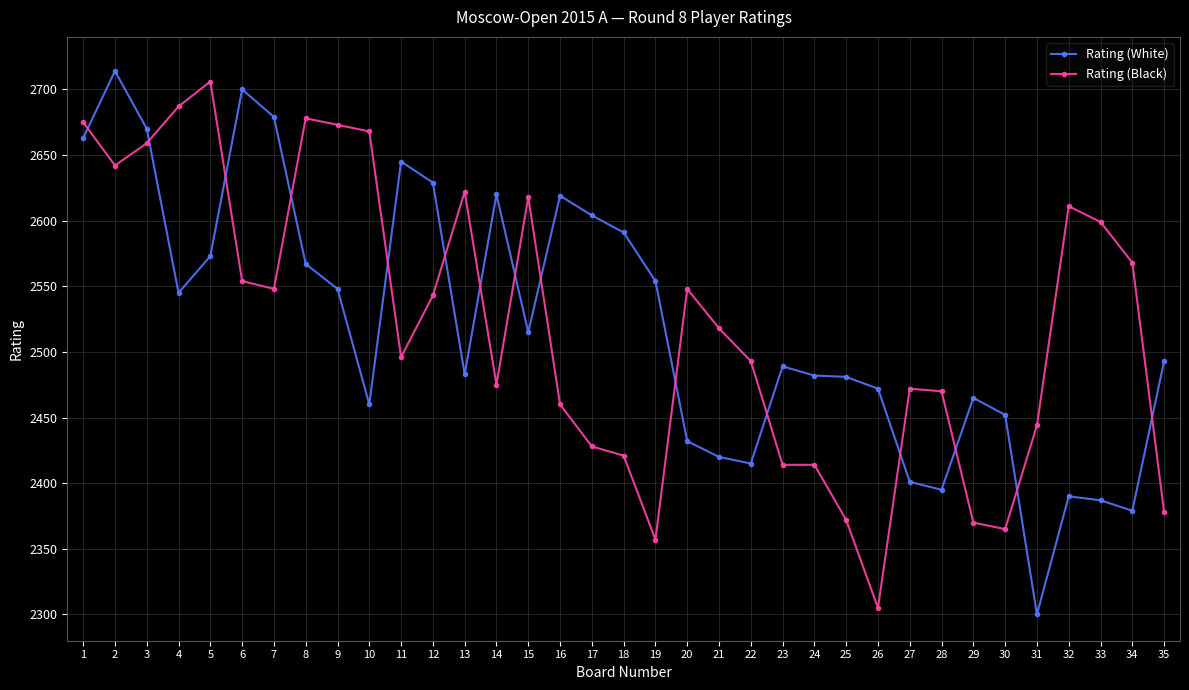

What is the difference between the highest and lowest values at 23?

75